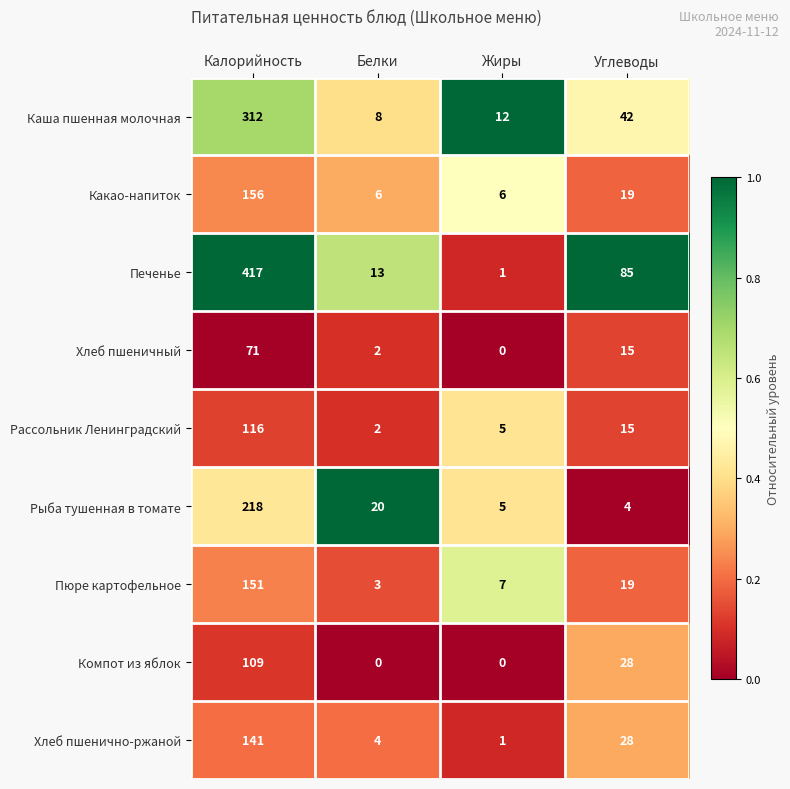

What is the spread (max minus min) of values at Жиры?

12